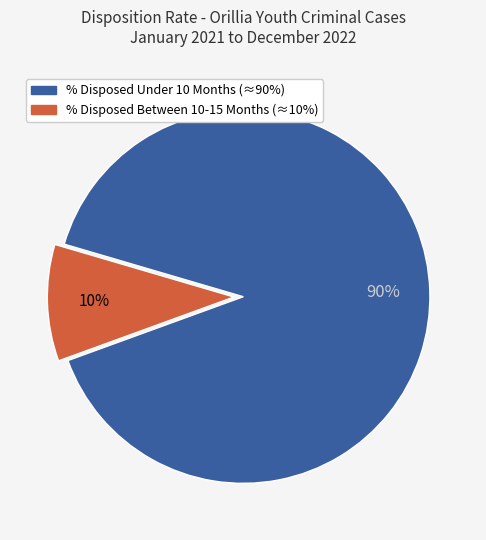

Is there a majority slice in this chart?

Yes